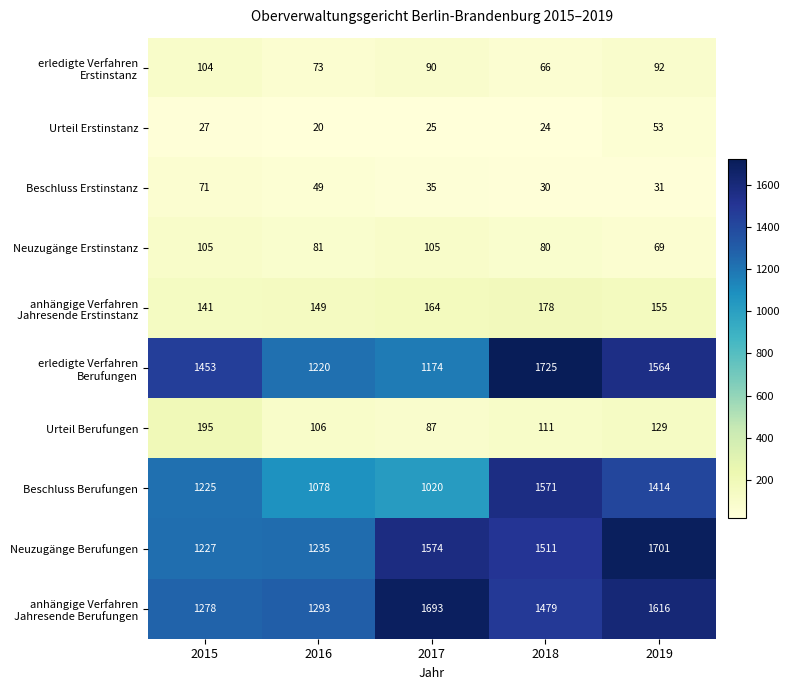

At which category does the chart reach its minimum across all series?

2016